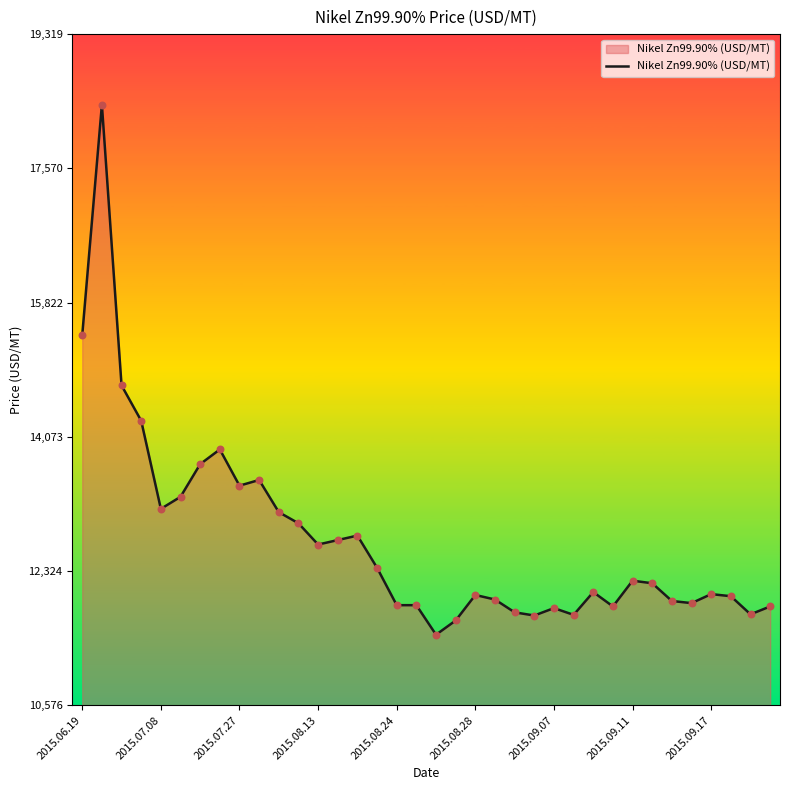

What is the maximum value shown in the chart?

18398.7